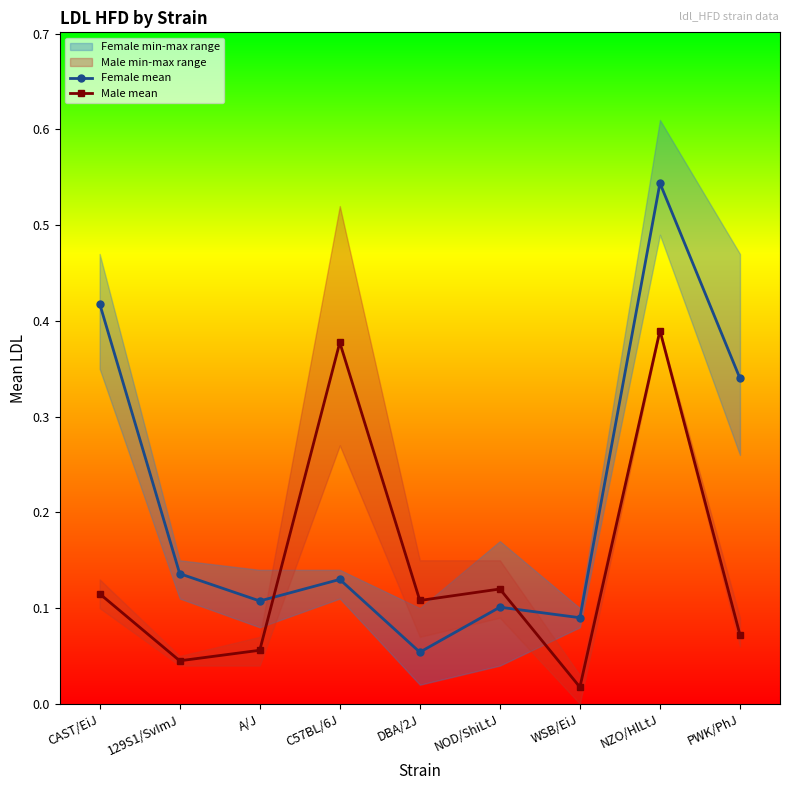

Between WSB/EiJ and NOD/ShiLtJ, which is larger?

NOD/ShiLtJ